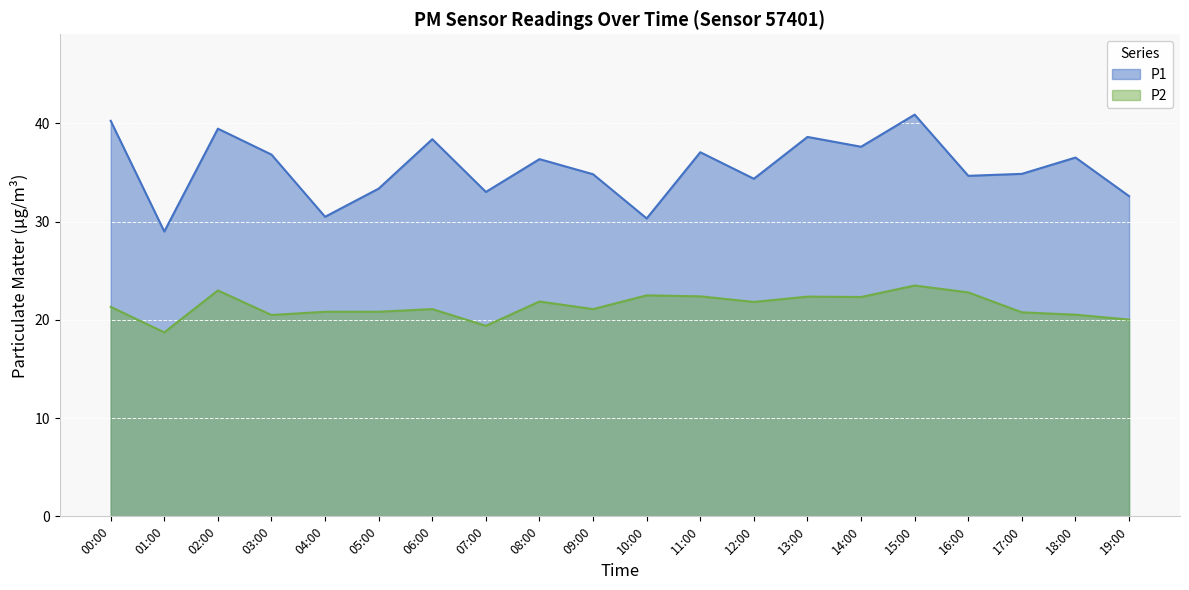

What is the value of the P2 point at the 7th from the left?

21.1